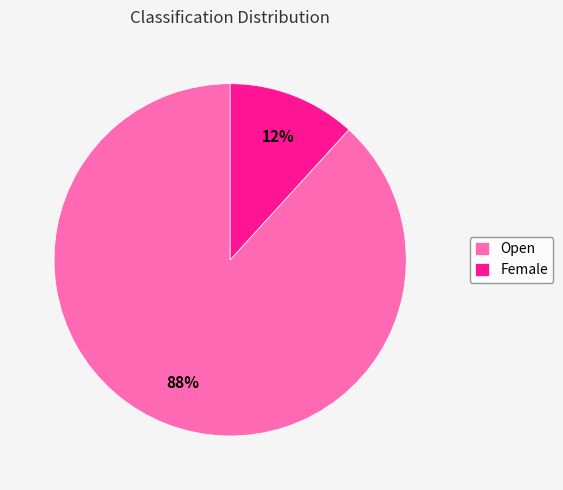

Combined, do Open and Female account for over 50%?

Yes